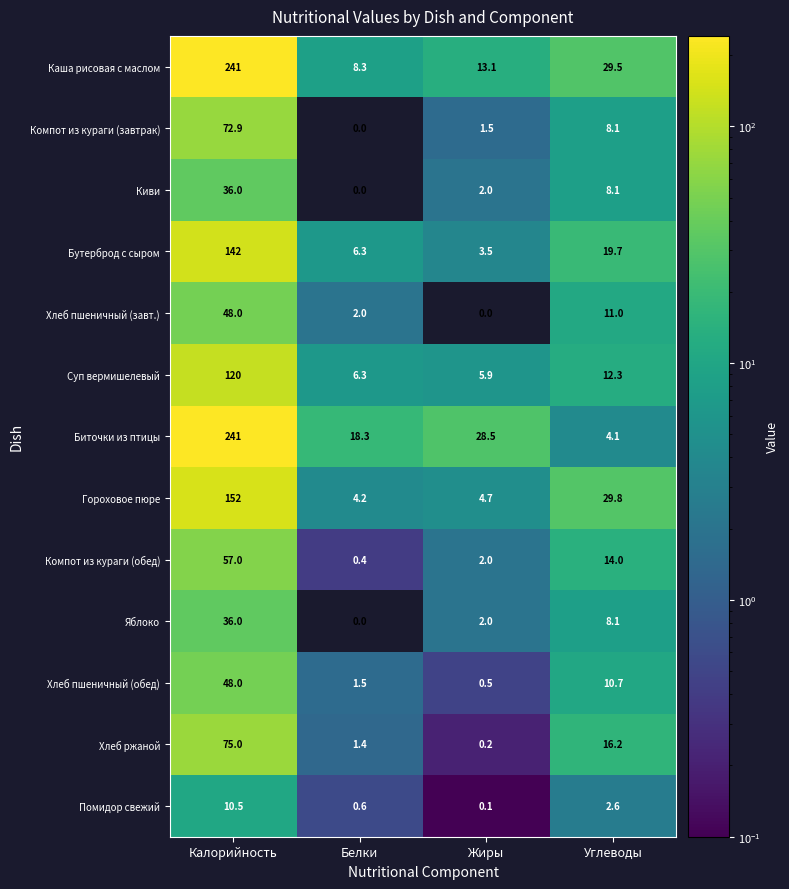

Count the number of categories in the chart.

4